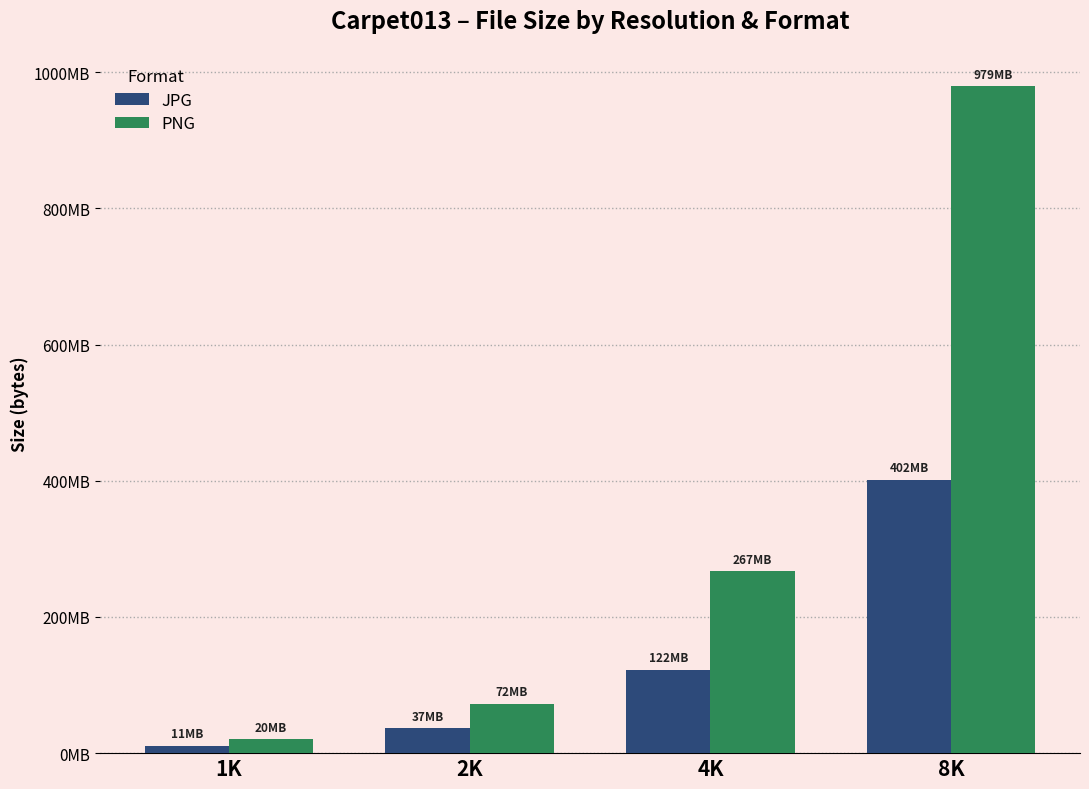

Which series has the widest spread of values?

PNG